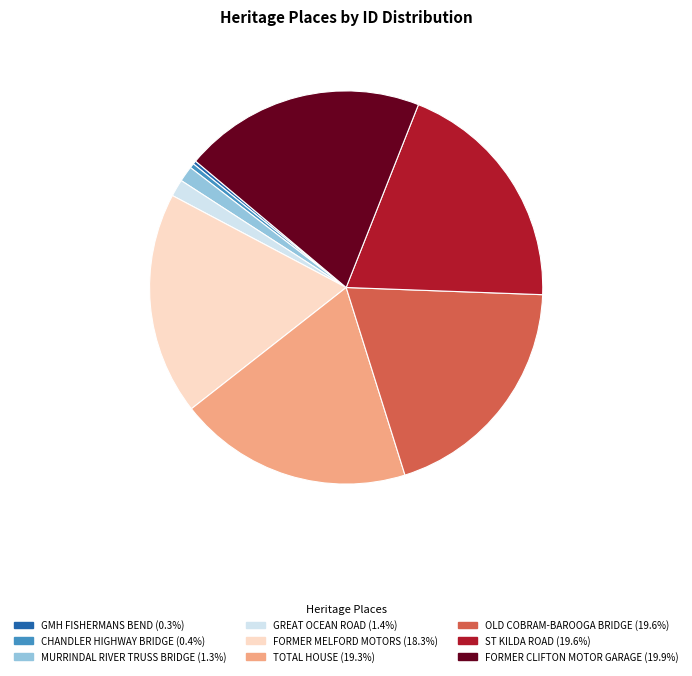

Do FORMER MELFORD MOTORS and ST KILDA ROAD together represent more than half of the pie?

No